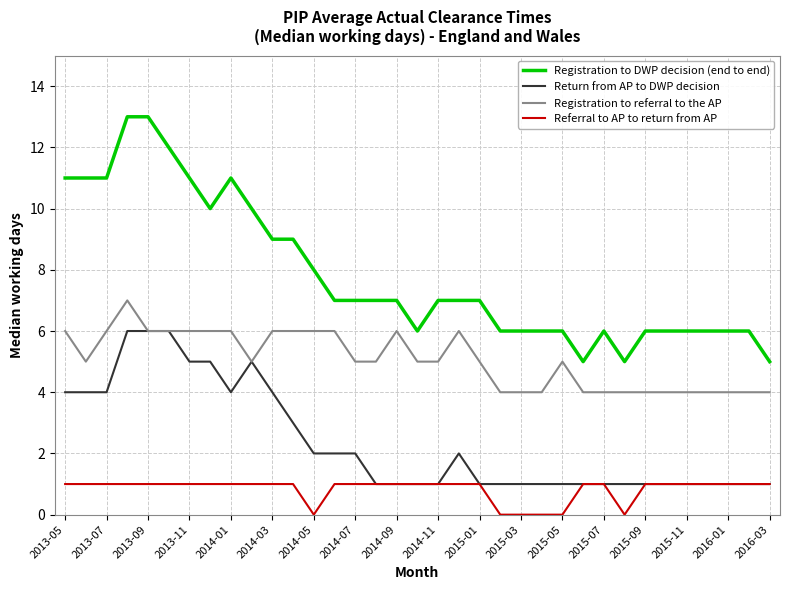

Which series has the widest spread of values?

Registration to DWP decision (end to end)